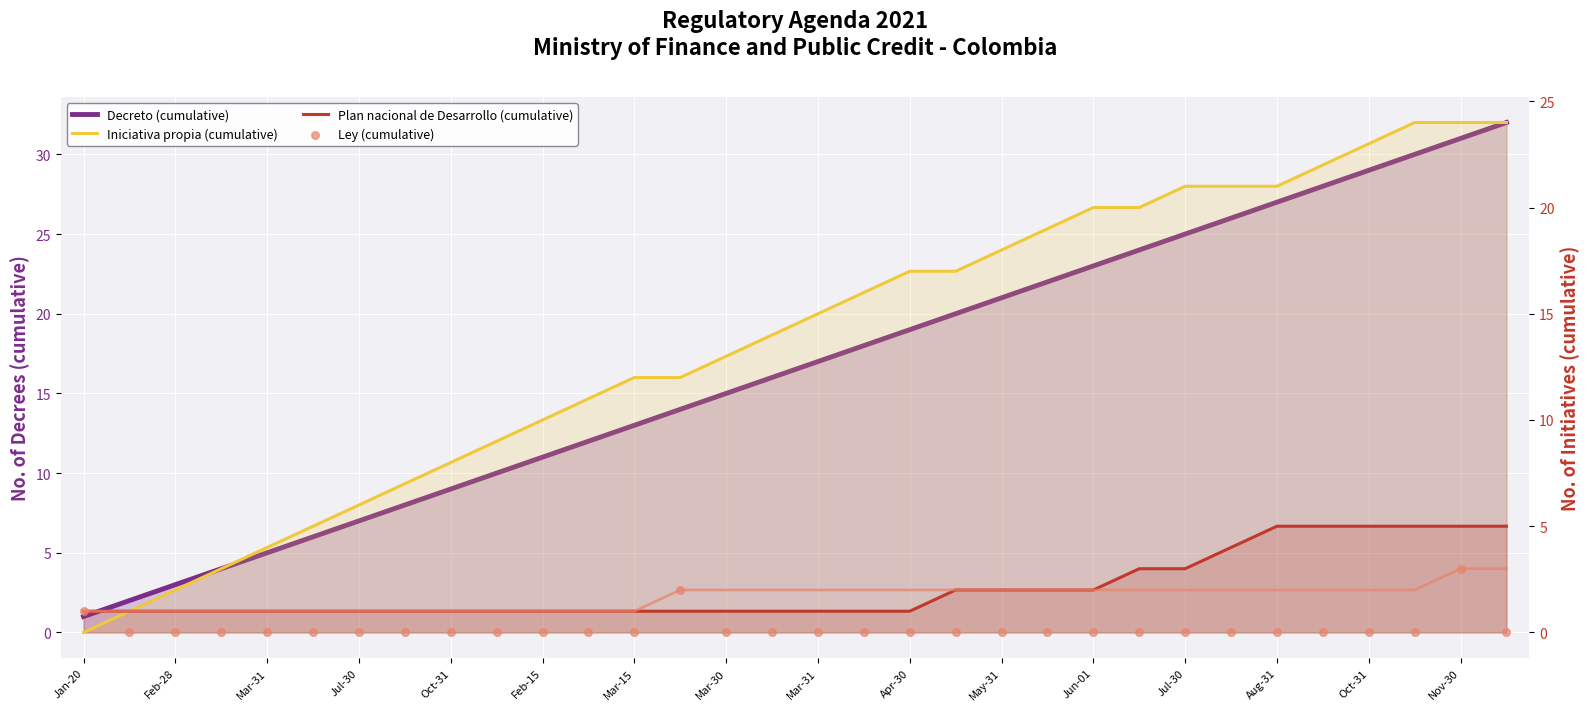

Which series contains the highest Y value?

Decreto (cumulative)